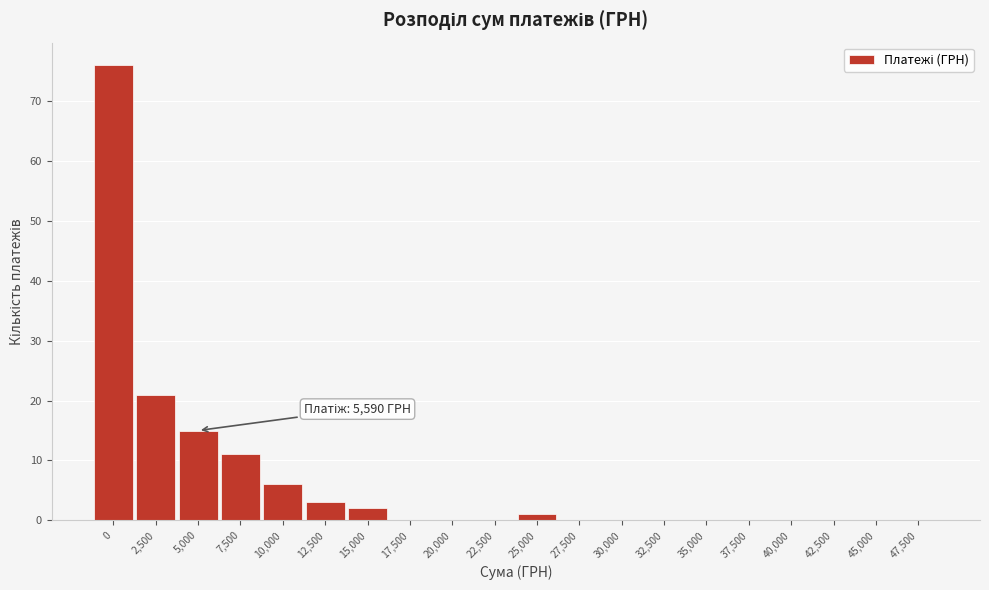

Reading left to right, what are all the values shown in this chart?

0=76	2,500=21	5,000=15	7,500=11	10,000=6	12,500=3	15,000=2	17,500=0	20,000=0	22,500=0	25,000=1	27,500=0	30,000=0	32,500=0	35,000=0	37,500=0	40,000=0	42,500=0	45,000=0	47,500=0